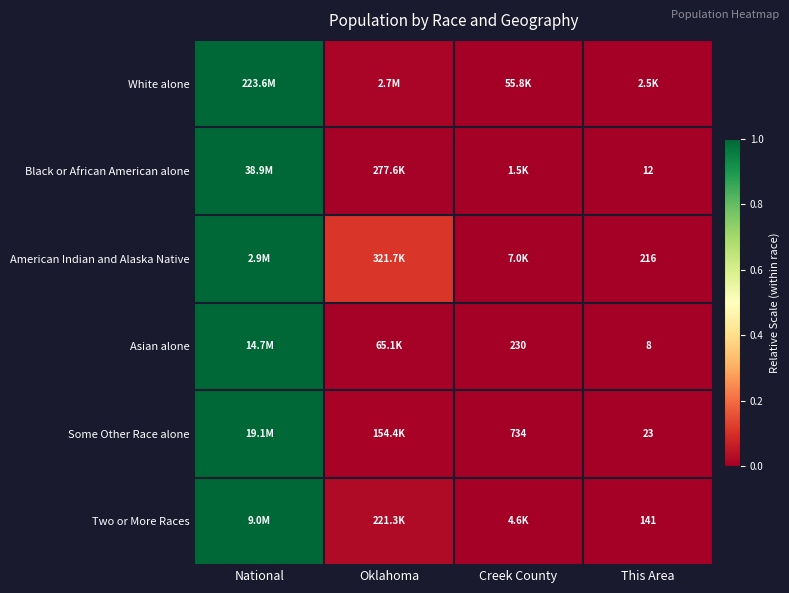

List the labels in order of Black or African American alone value, smallest first.

This Area, Creek County, Oklahoma, National